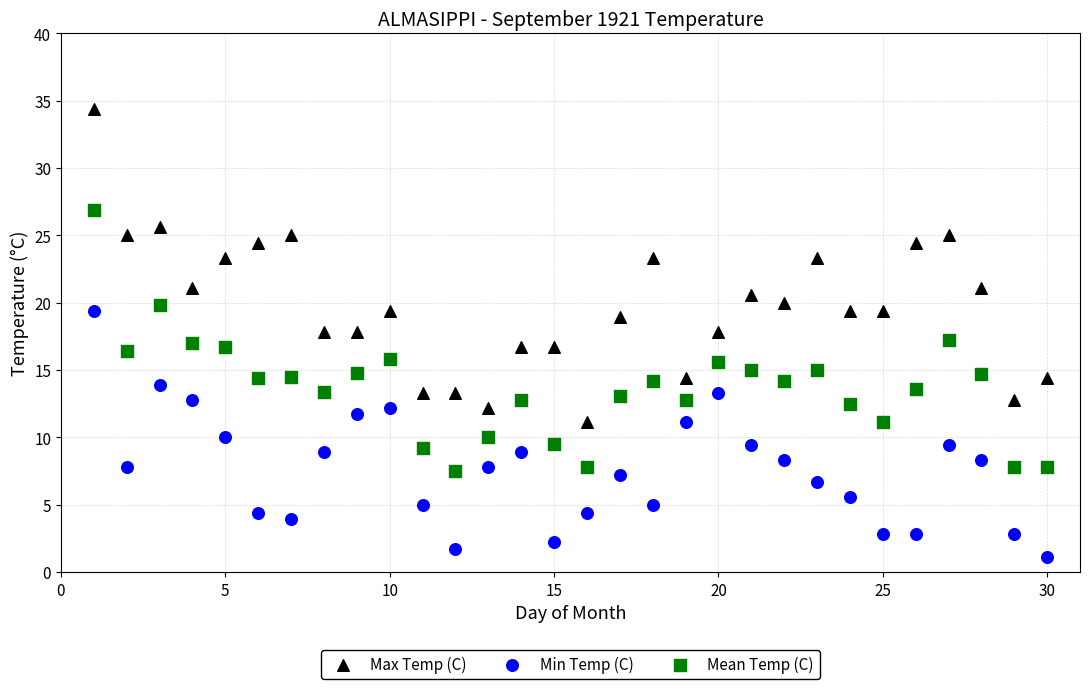

Across all data points, what is the range of Y values (max minus min)?

33.3